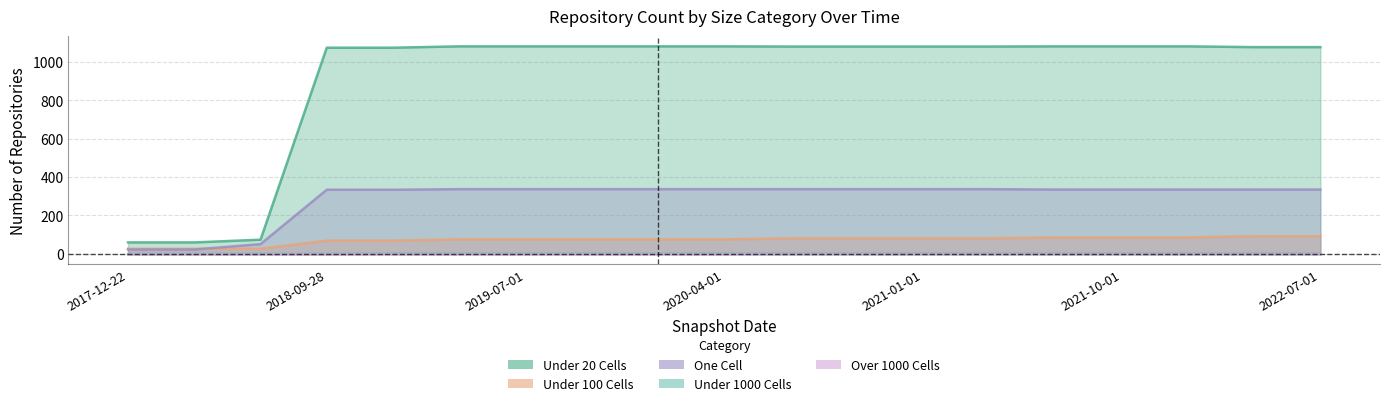

How many data points in one_cell are less than 335?

5